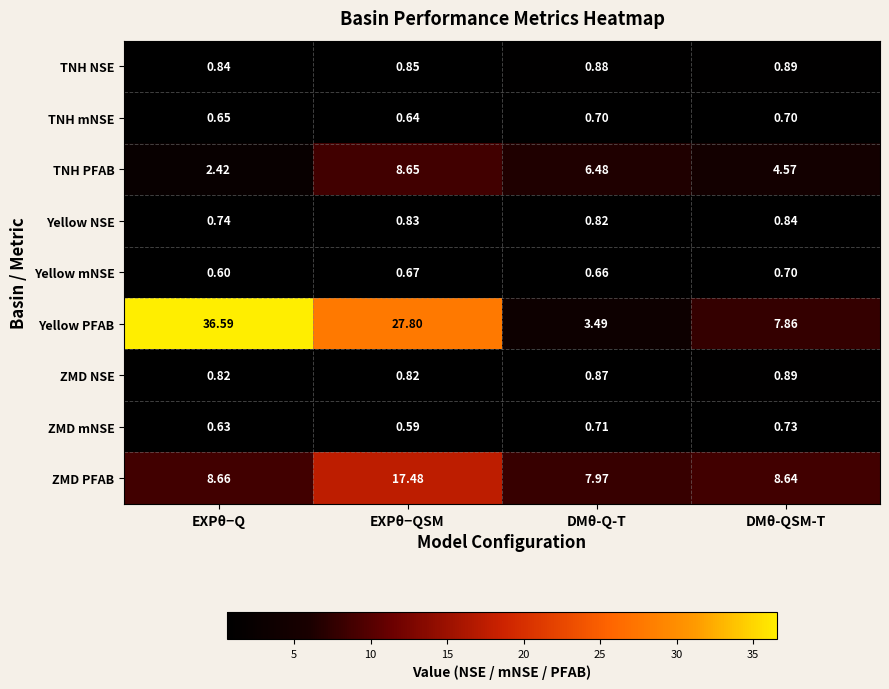

Which series changed the most between EXPθ−QSM and DMθ-QSM-T?

Yellow PFAB